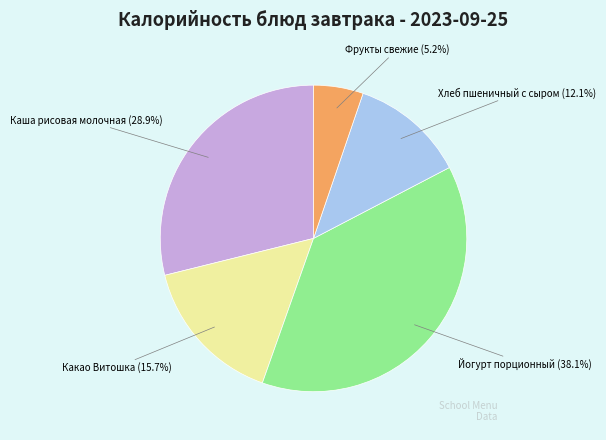

To the nearest percent, what is the combined percentage of Йогурт порционный and Какао Витошка?

54%